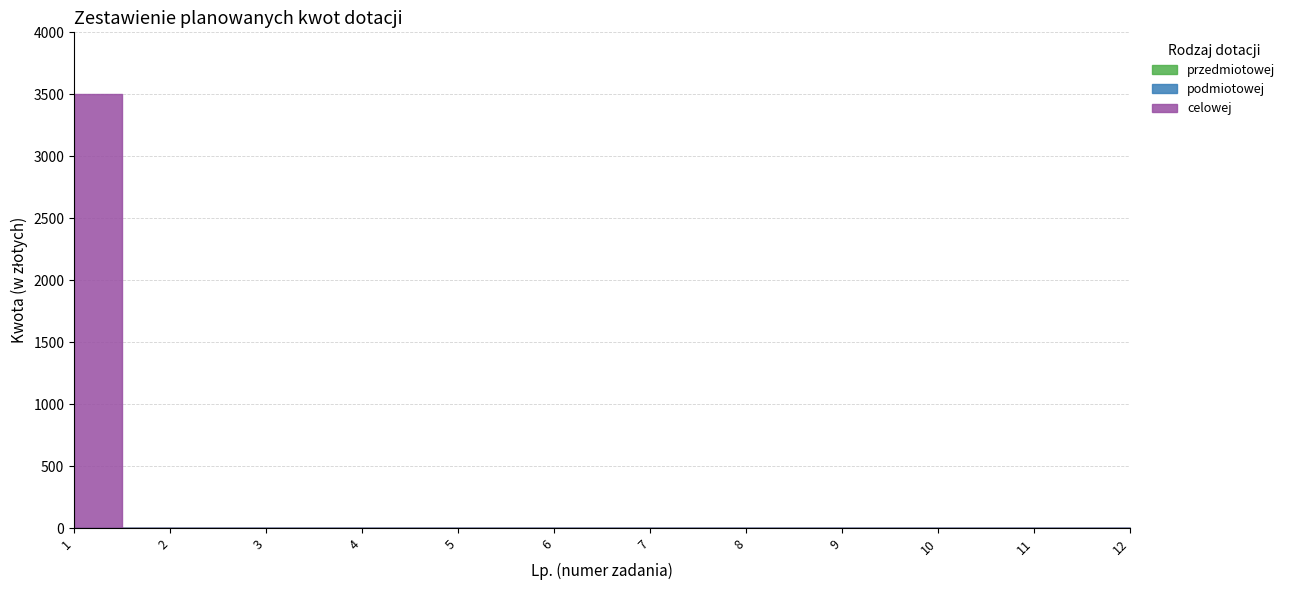

Reading left to right, transcribe all the data shown in this chart.

przedmiotowej: 1=0	2=0	3=0	4=0	5=0	6=0	7=0	8=0	9=0	10=0	11=0	12=0
podmiotowej: 1=0	2=0	3=0	4=0	5=0	6=0	7=0	8=0	9=0	10=0	11=0	12=0
celowej: 1=3500	2=0	3=0	4=0	5=0	6=0	7=0	8=0	9=0	10=0	11=0	12=0